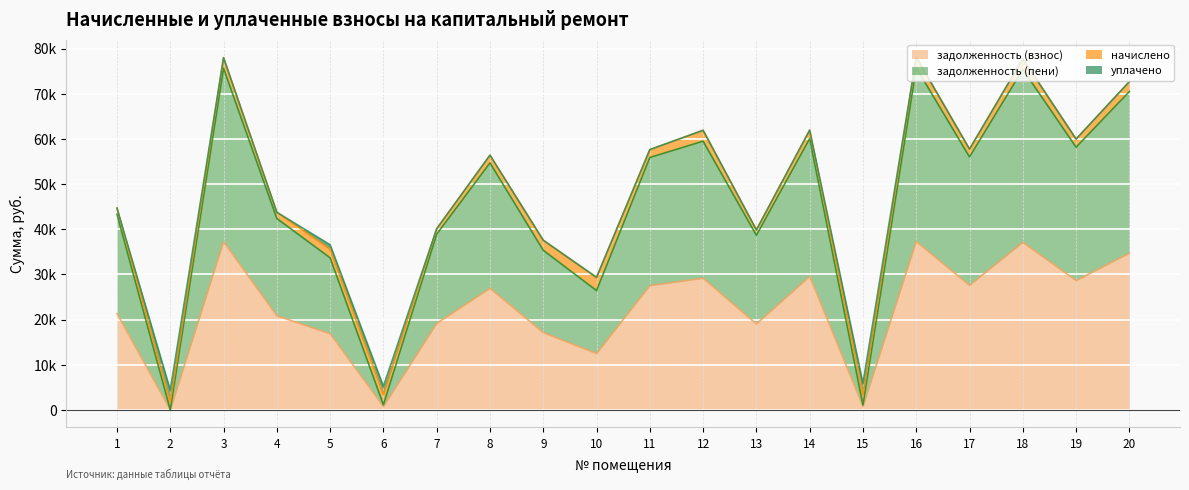

Which series has the largest total across all categories?

задолженность (пени)